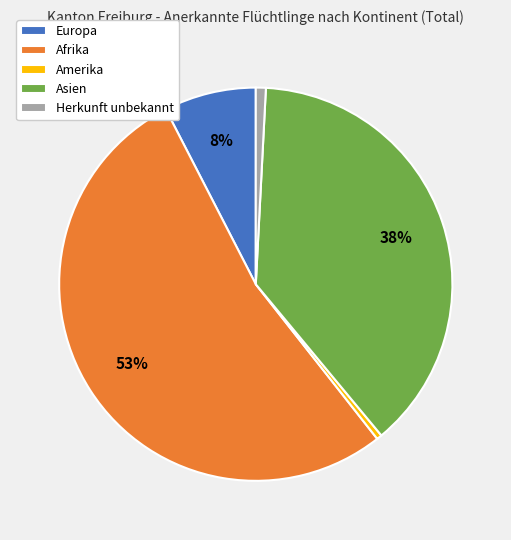

True or false: Herkunft unbekannt accounts for 1% of the total.

True